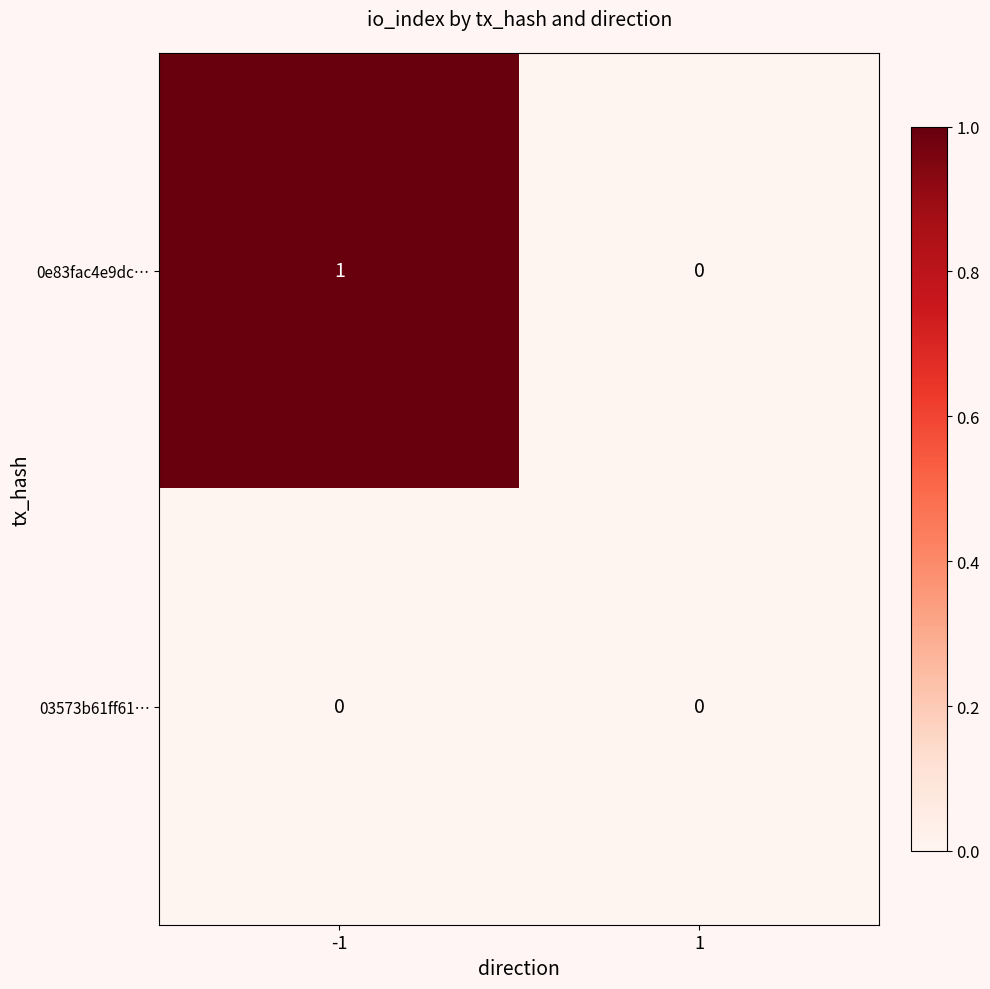

Rank the series by their maximum value, from lowest to highest.

03573b61ff61…, 0e83fac4e9dc…